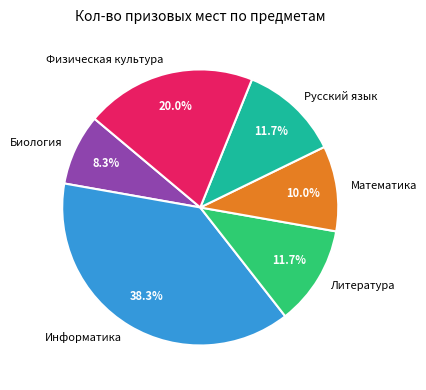

True or false: Математика accounts for 10% of the total.

True